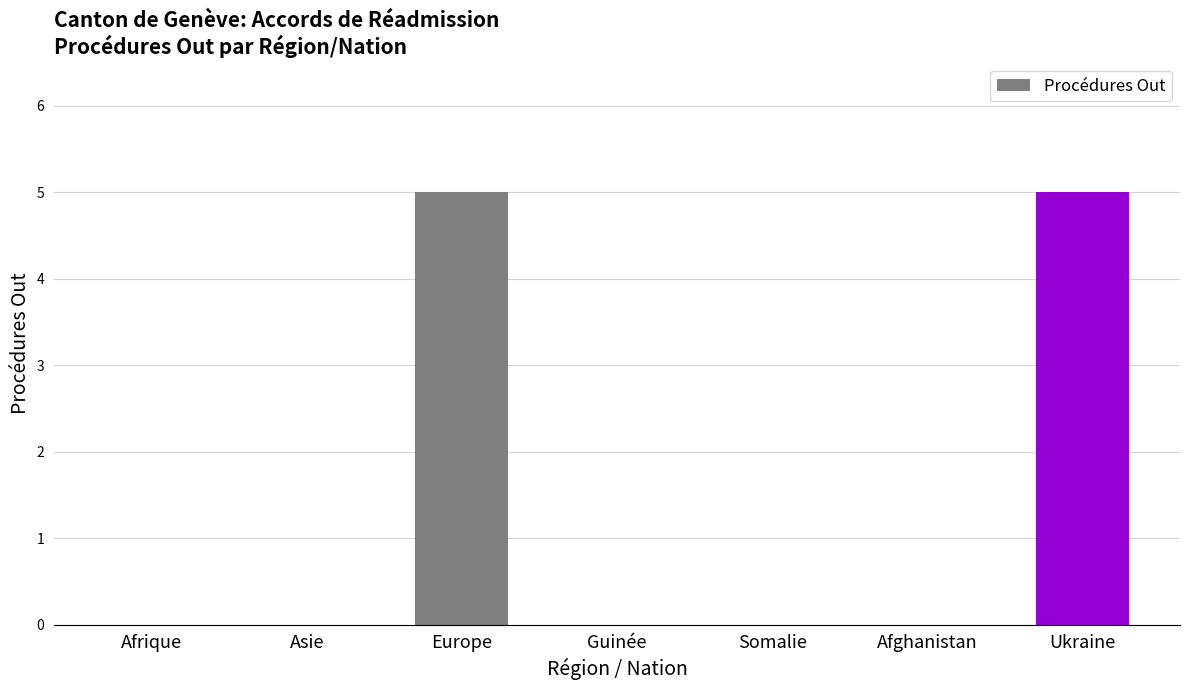

Reading right to left, list all the values displayed in this chart.

5	0	0	0	5	0	0